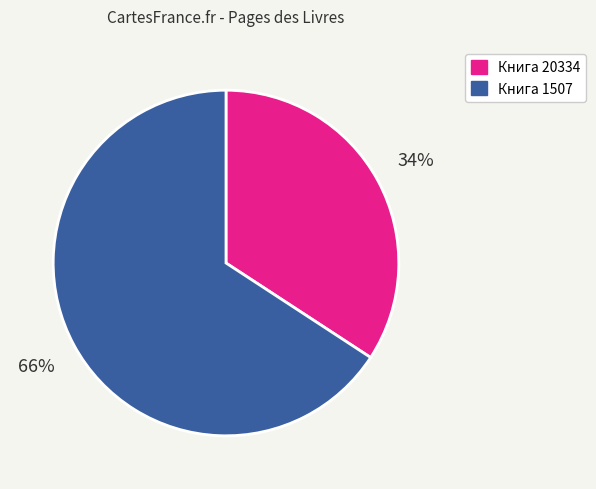

To the nearest percent, what is the average slice percentage?

50%